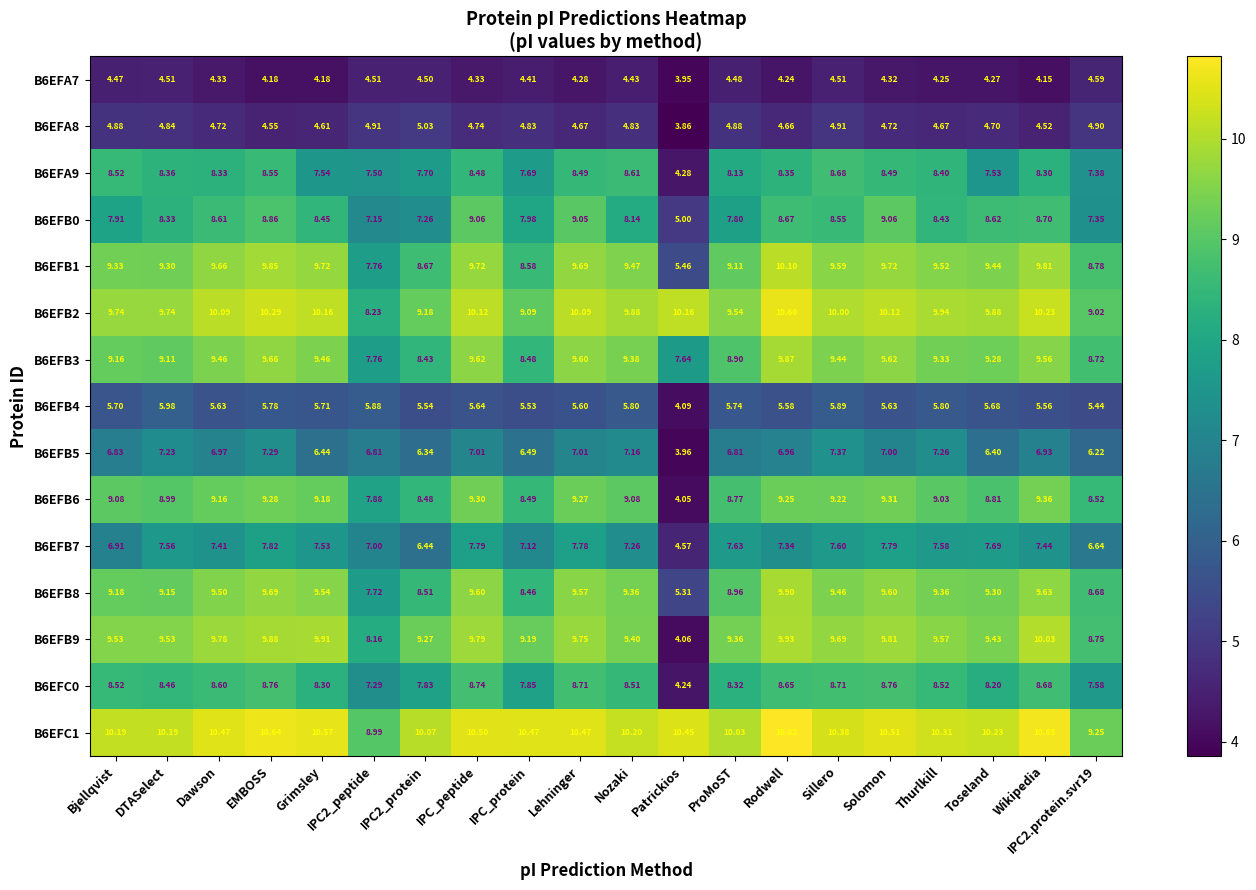

At Sillero, list the series in order from smallest to largest.

B6EFA7, B6EFA8, B6EFB4, B6EFB5, B6EFB7, B6EFB0, B6EFA9, B6EFC0, B6EFB6, B6EFB3, B6EFB8, B6EFB1, B6EFB9, B6EFB2, B6EFC1